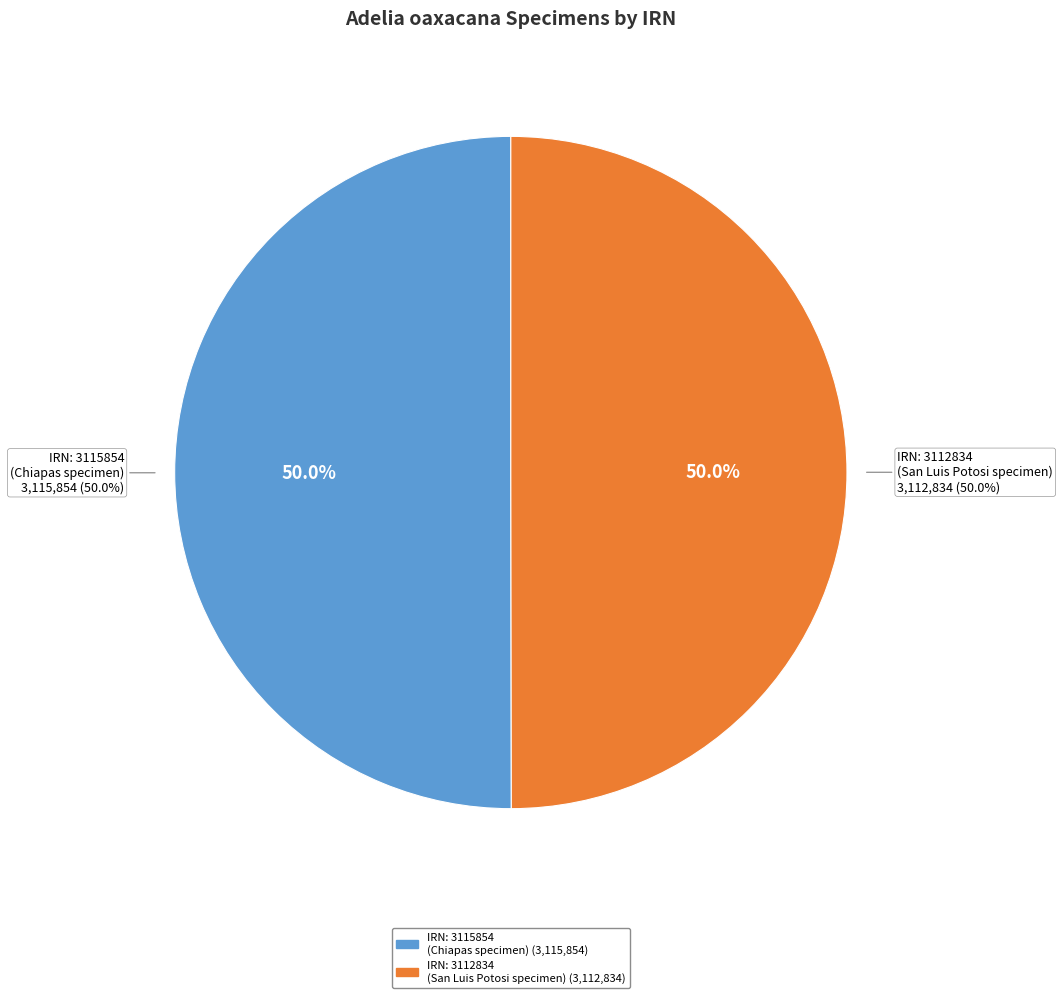

Count the number of slices in the pie.

2